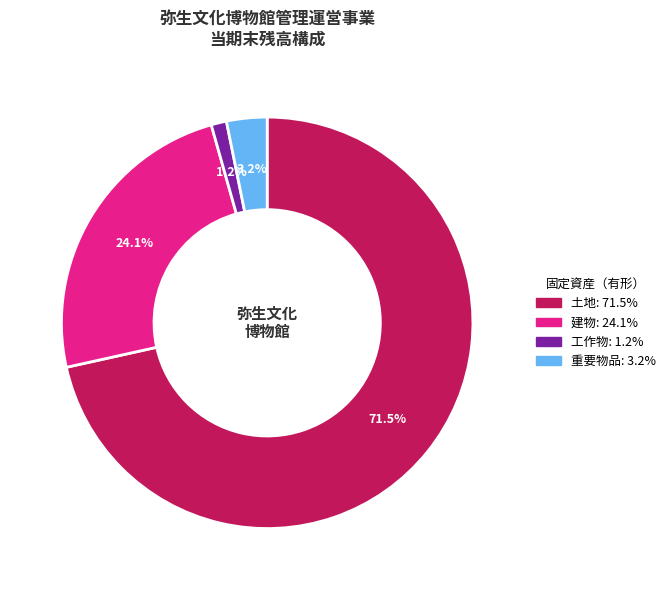

To the nearest percent, what percentage of the pie is 重要物品?

3%